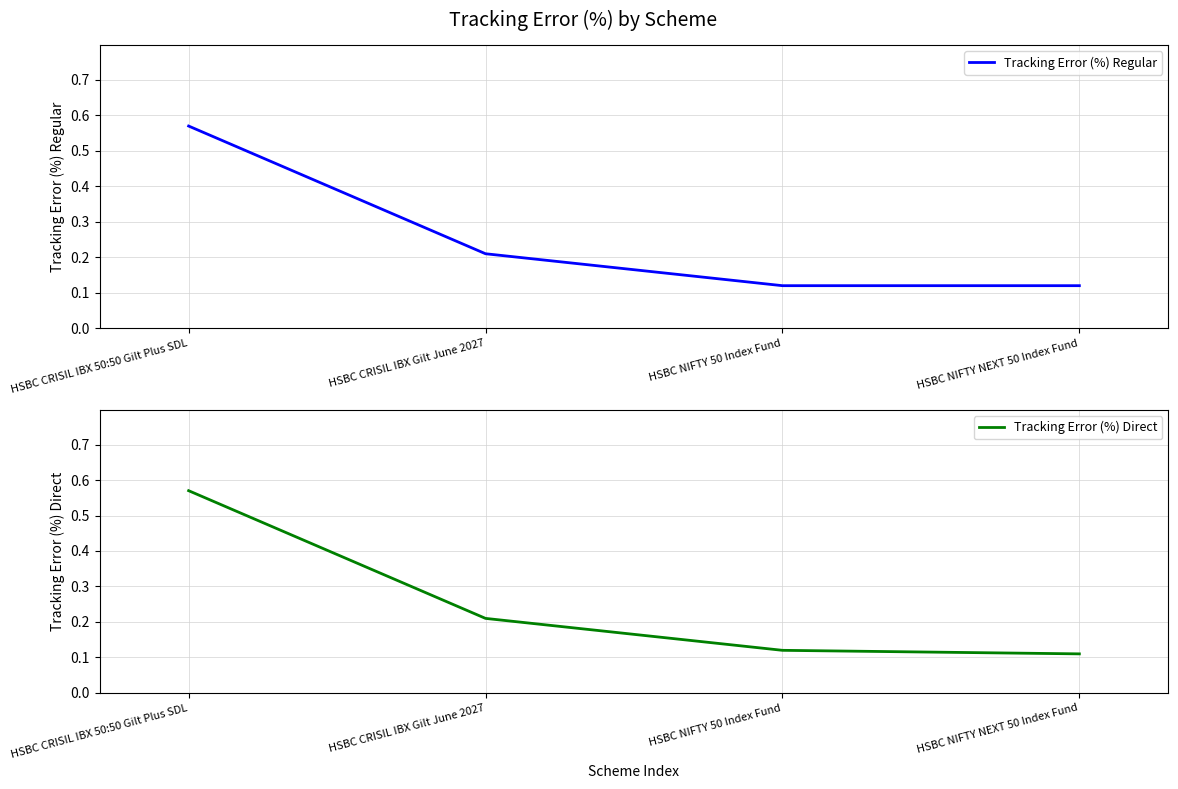

Rank the series at HSBC CRISIL IBX 50:50 Gilt Plus SDL from highest to lowest value.

Tracking Error (%) Regular, Tracking Error (%) Direct